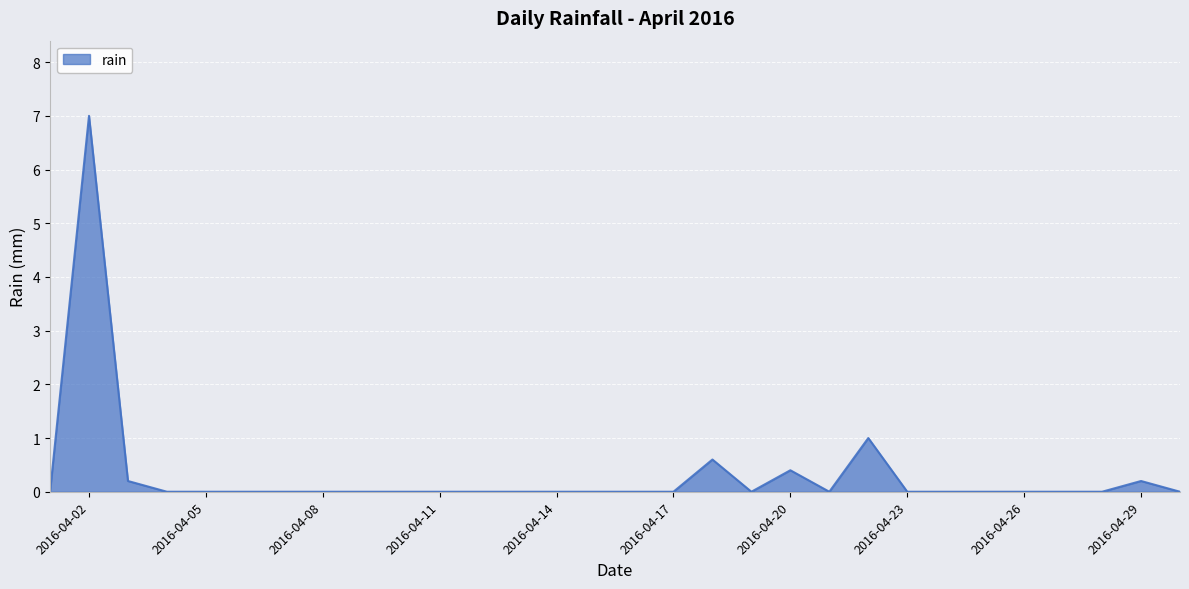

What is the difference between the maximum and minimum values?

7.0